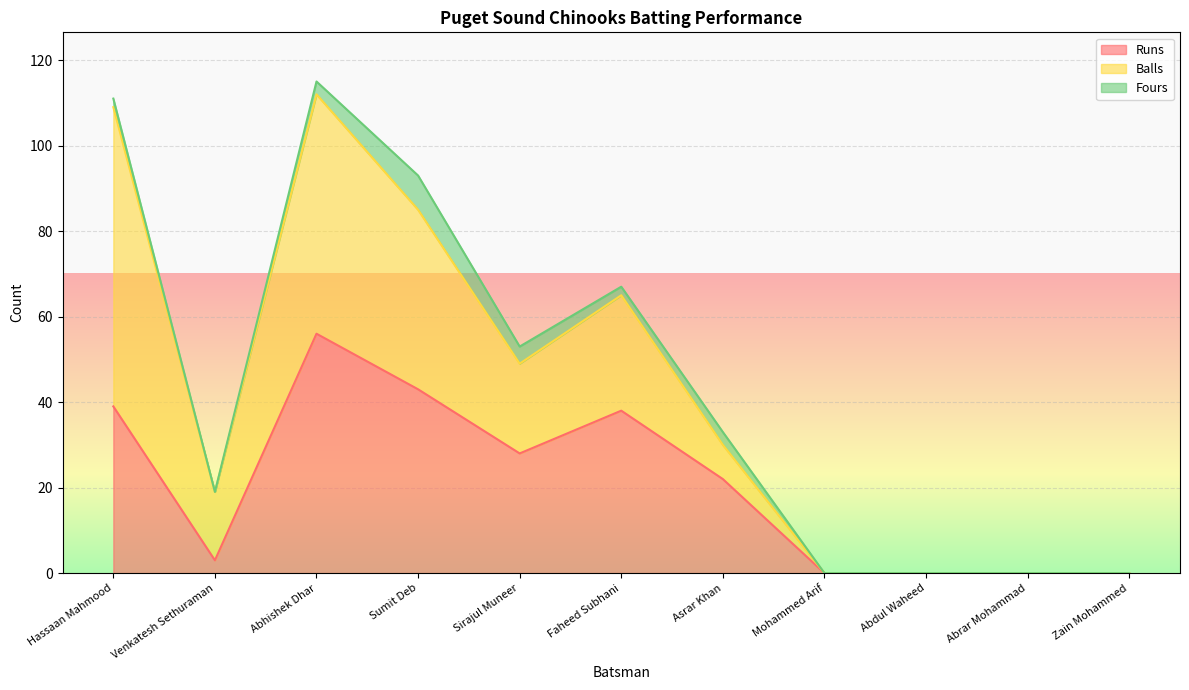

Which series has the largest total across all categories?

Balls